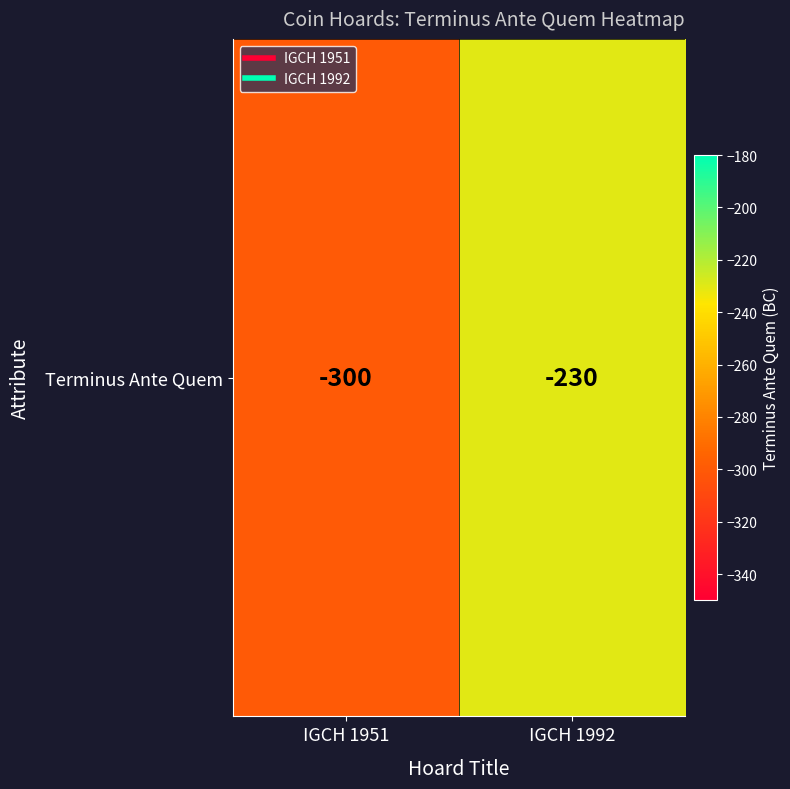

Is it true that the value at IGCH 1951 is -107?

False